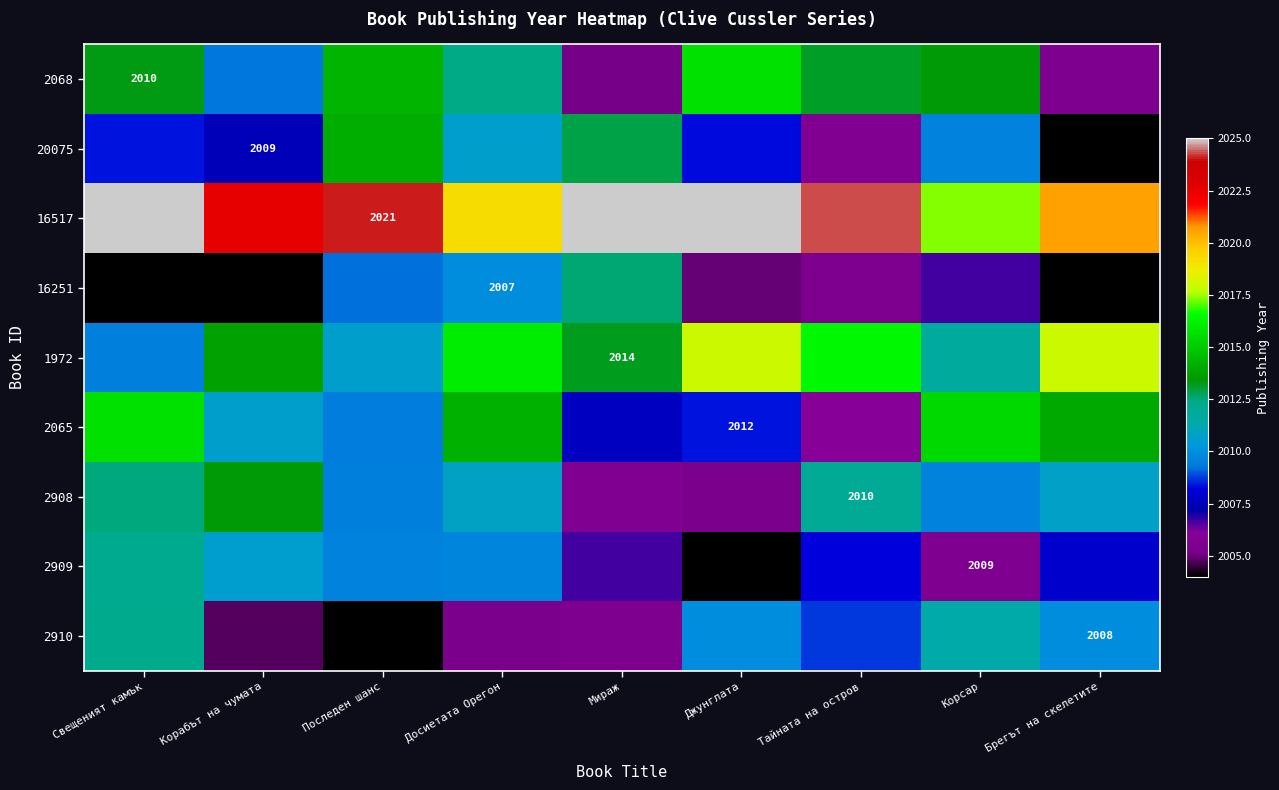

Rank the series by their maximum value, from lowest to highest.

2909, 2910, 16251, 2908, 20075, 2065, 2068, 1972, 16517